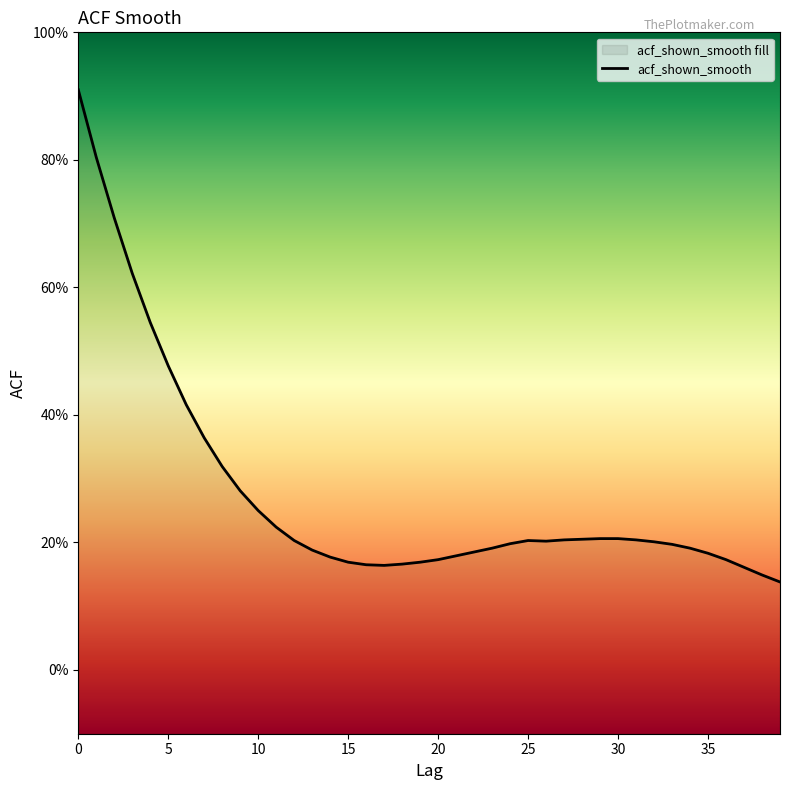

How many interior local peaks (higher than both neighbors) does the data have?

1